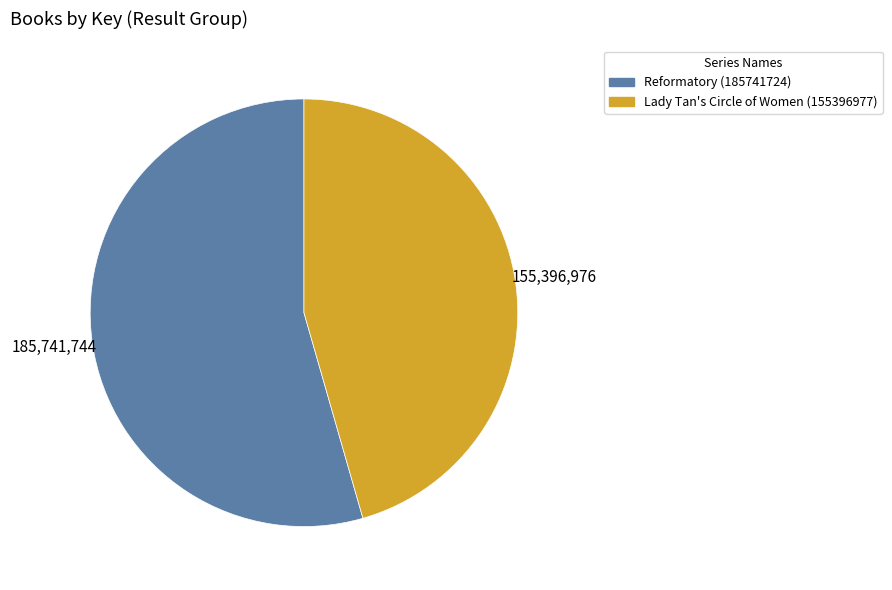

Between Lady Tan's Circle of Women (155396977) and Reformatory (185741724), which is larger?

Reformatory (185741724)